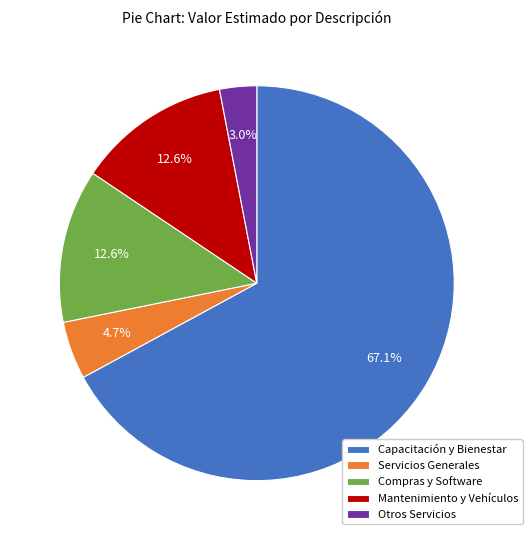

Which slice is the largest?

Capacitación y Bienestar